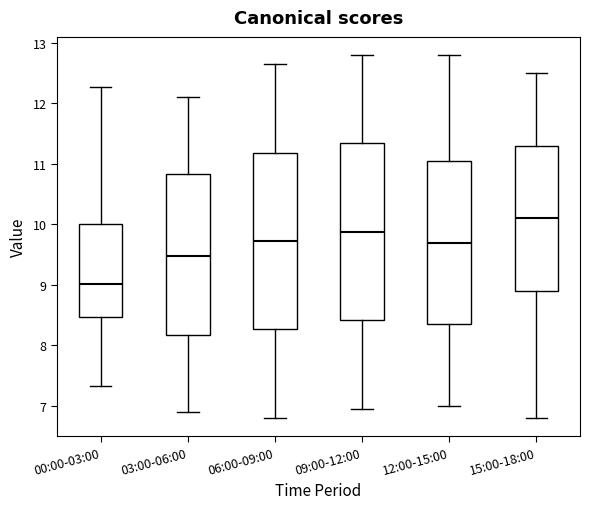

Reading left to right, read every box against the y-axis: the position of its median line, the range the box covers, and the ends of its whiskers. The values are not printed on the chart, so give them approximately, as read against the axis.

00:00-03:00: median 9.0, box 8.5 to 10.0, whiskers 7.3 to 12.3
03:00-06:00: median 9.5, box 8.2 to 10.8, whiskers 6.9 to 12.1
06:00-09:00: median 9.7, box 8.3 to 11.2, whiskers 6.8 to 12.7
09:00-12:00: median 9.9, box 8.4 to 11.3, whiskers 7.0 to 12.8
12:00-15:00: median 9.7, box 8.4 to 11.1, whiskers 7.0 to 12.8
15:00-18:00: median 10.1, box 8.9 to 11.3, whiskers 6.8 to 12.5